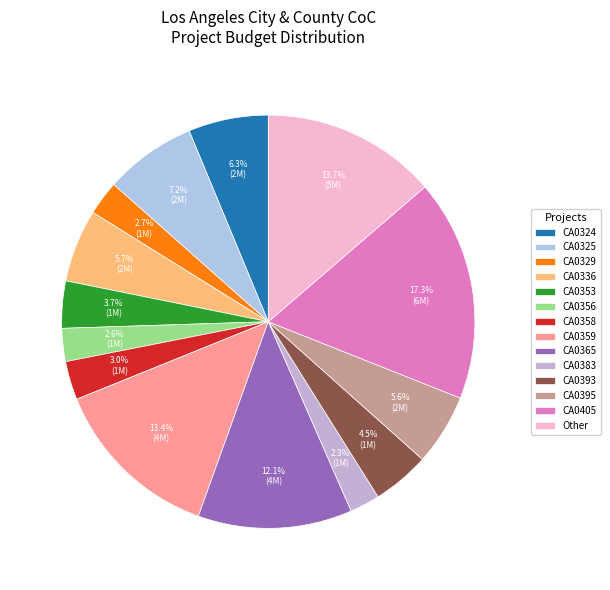

Is there a majority slice in this chart?

No